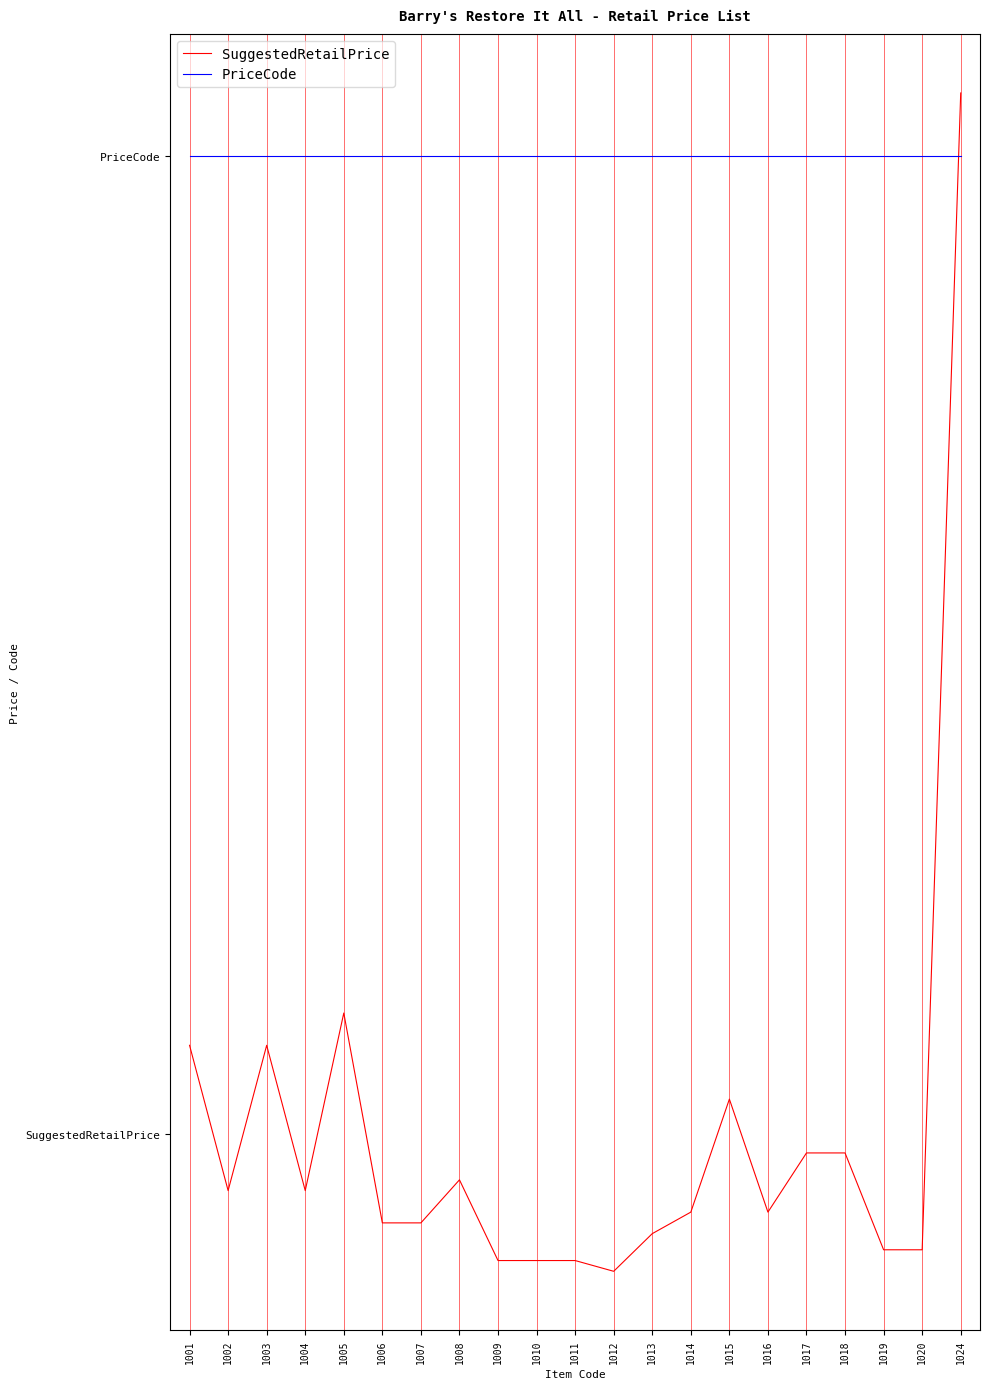

At which label does SuggestedRetailPrice first exceed -4?

1001